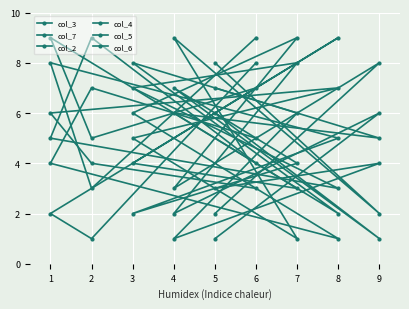

What is the value of the col_2 point at the 5th from the left?

2